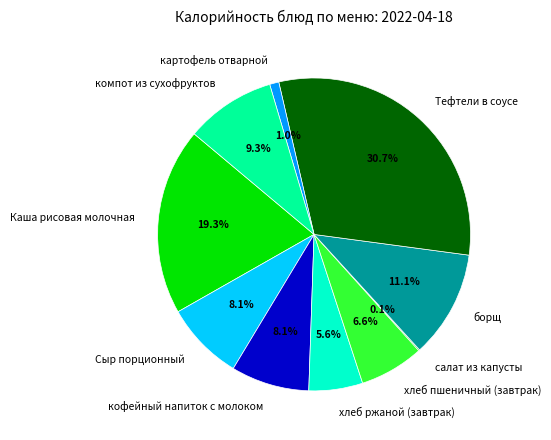

Does Тефтели в соусе account for over 50% of the chart?

No